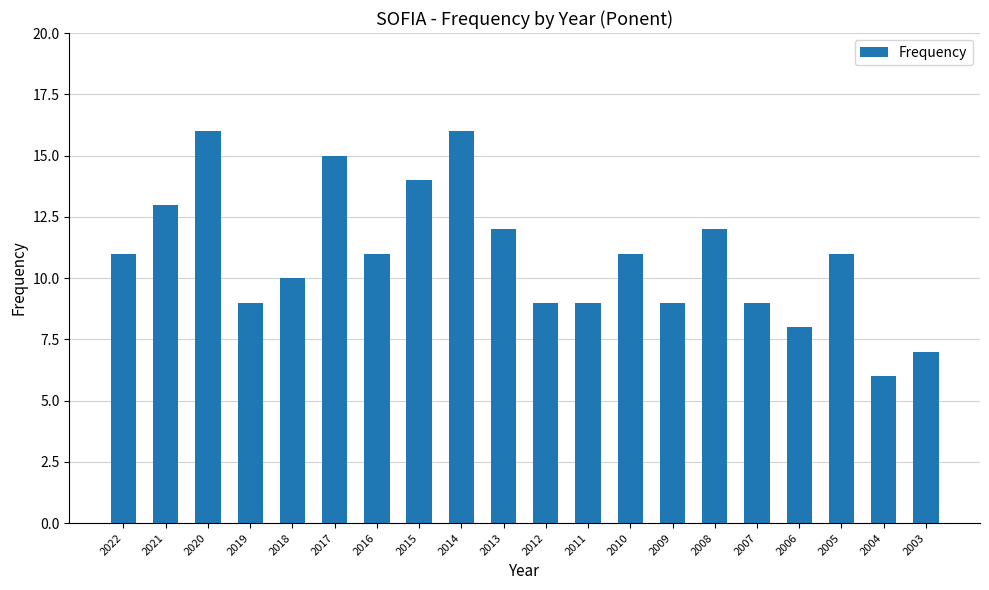

What is the value of the 17th bar from the left?

8